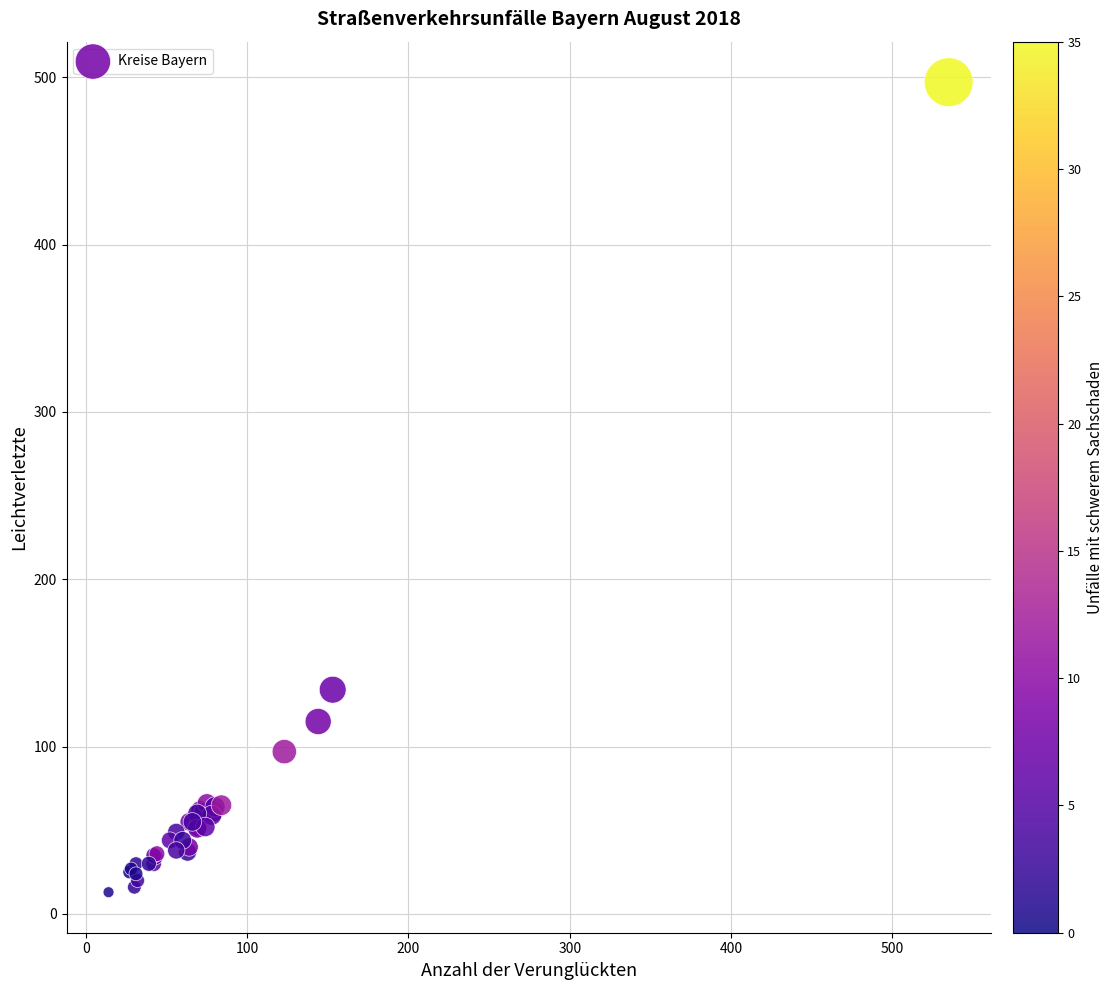

What Y value in the scatter plot is closest to 255?

134